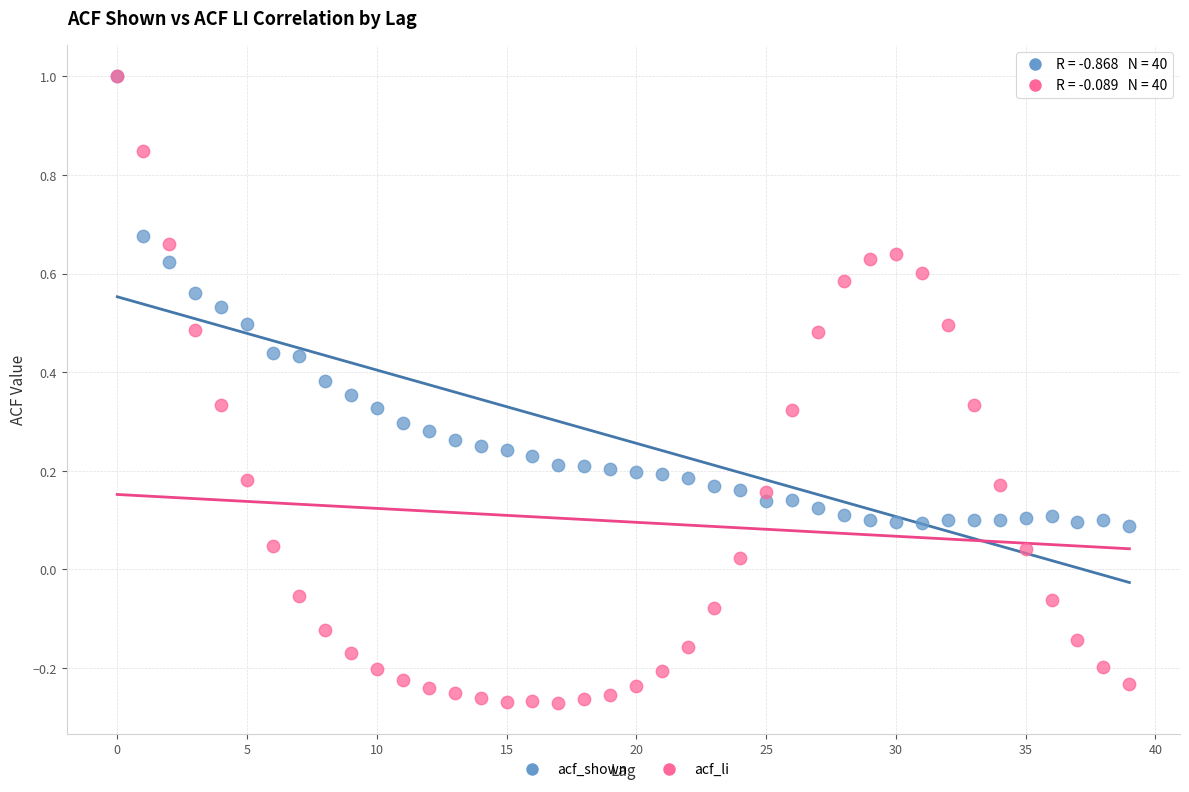

Which series contains the lowest Y value?

acf_li